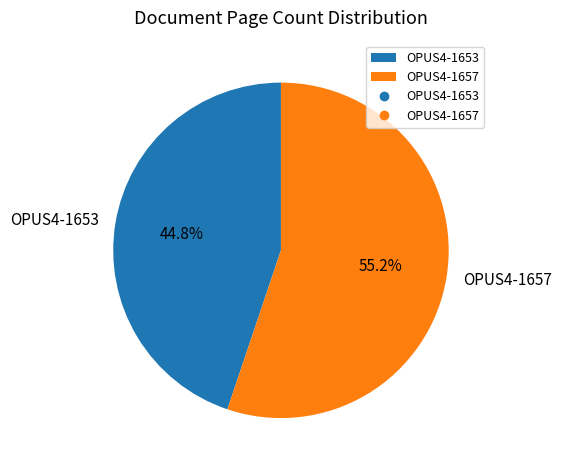

The OPUS4-1653 slice represents 59% of the pie. True or false?

False